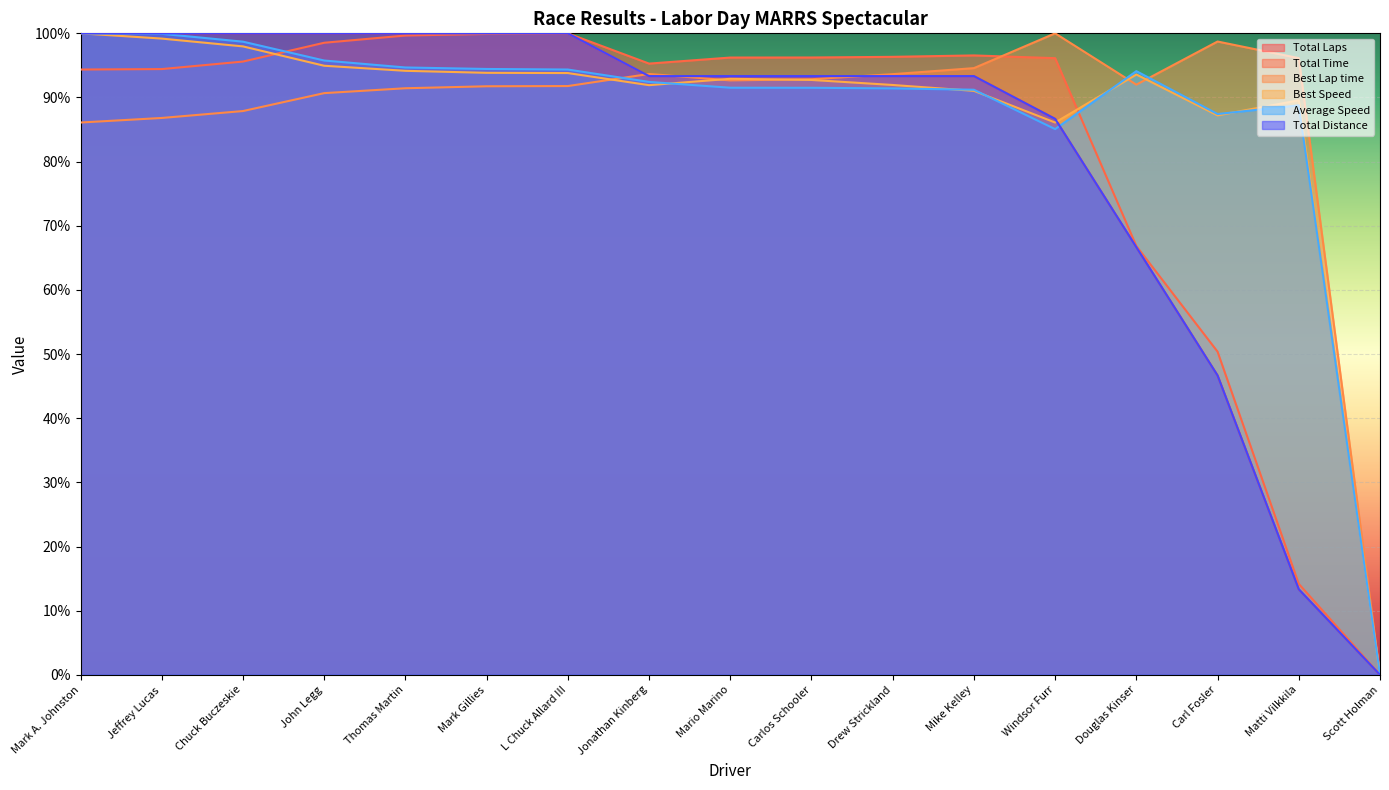

How many data points in Total Distance are less than 93?

5